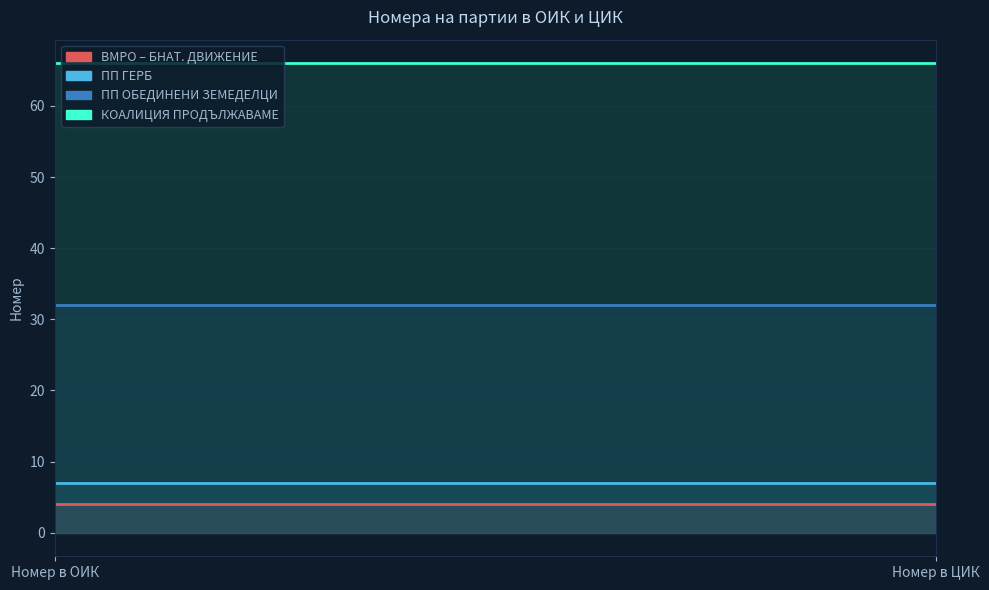

What is the average value of the КОАЛИЦИЯ ПРОДЪЛЖАВАМЕ ПРОМЯНАТА series?

66